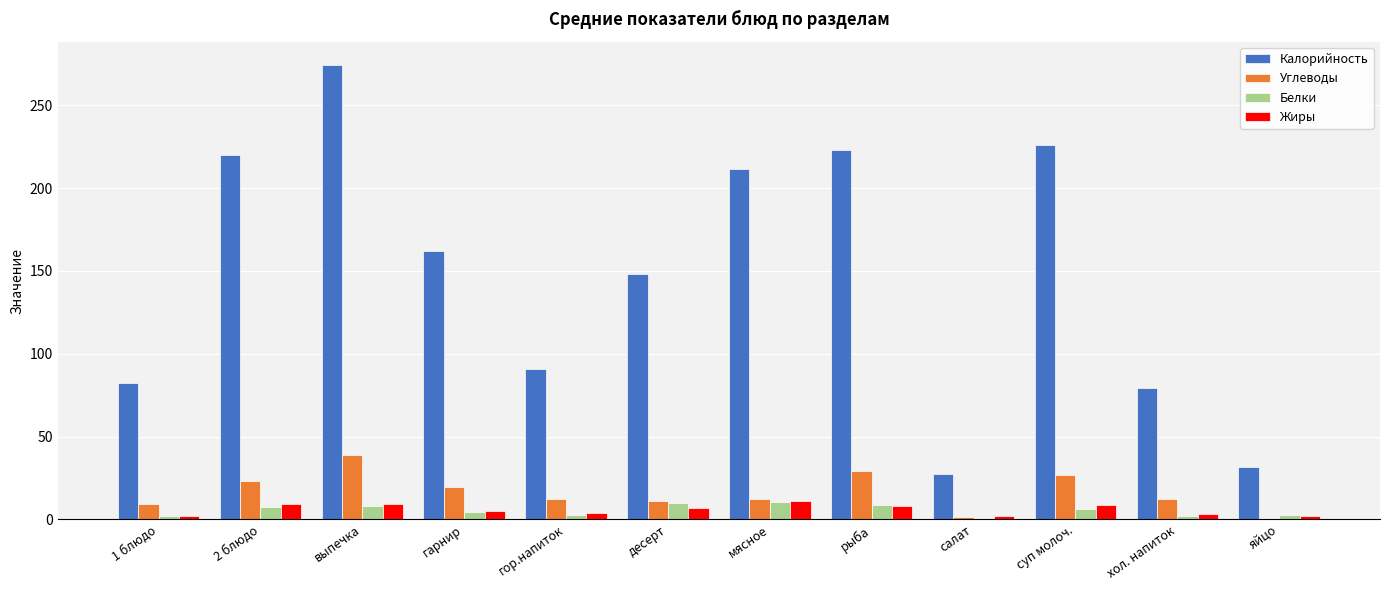

True or false: Калорийность has a value of 226.2 at суп молоч..

True